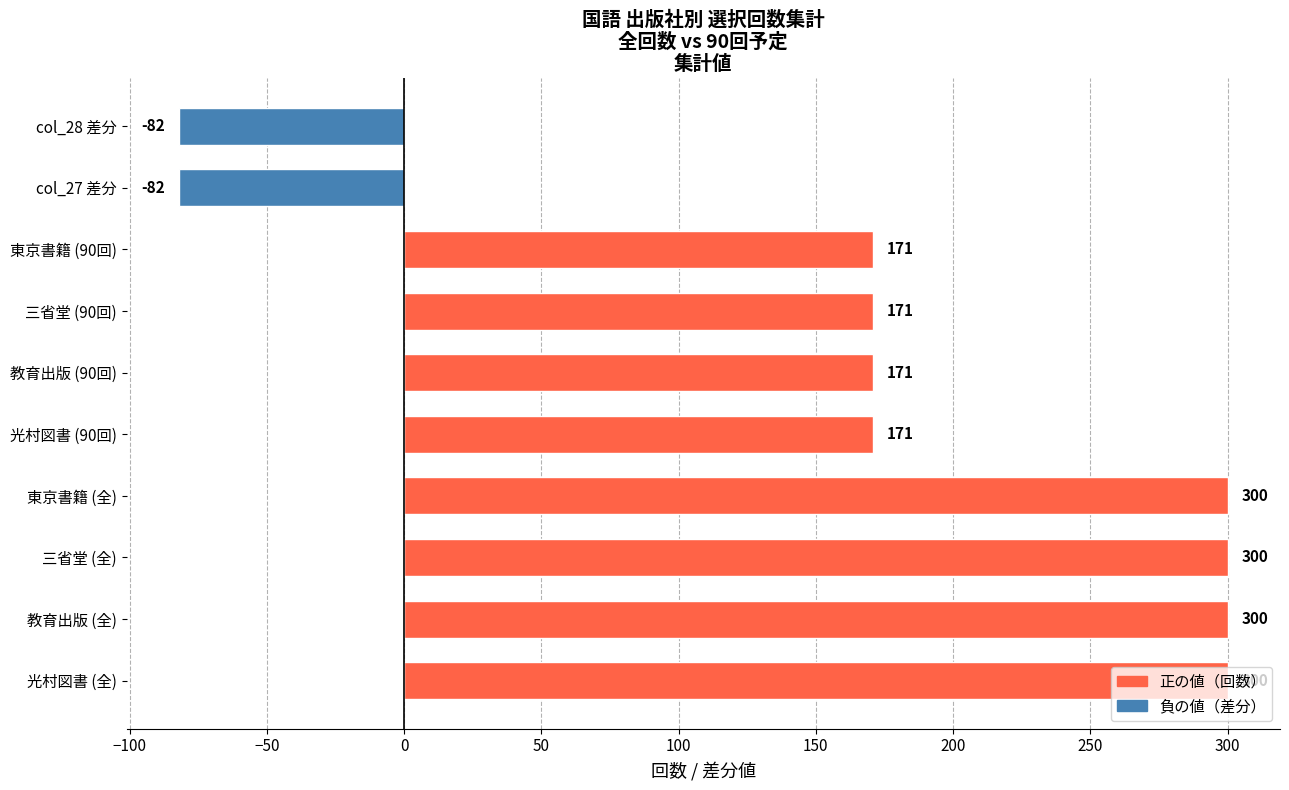

Between 光村図書 (90回) and col_27 差分, which is larger?

光村図書 (90回)